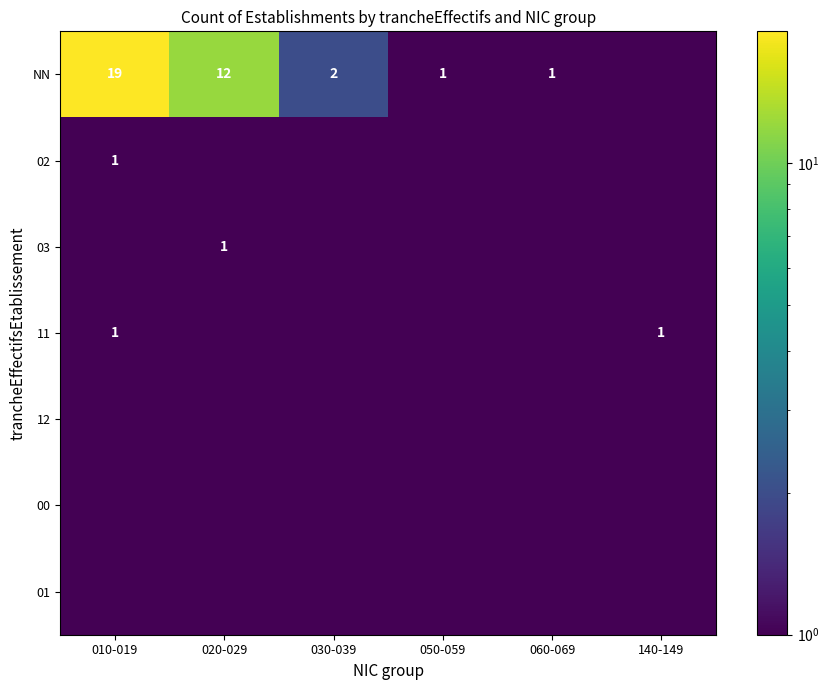

At which category is the sum across all series the highest?

010-019